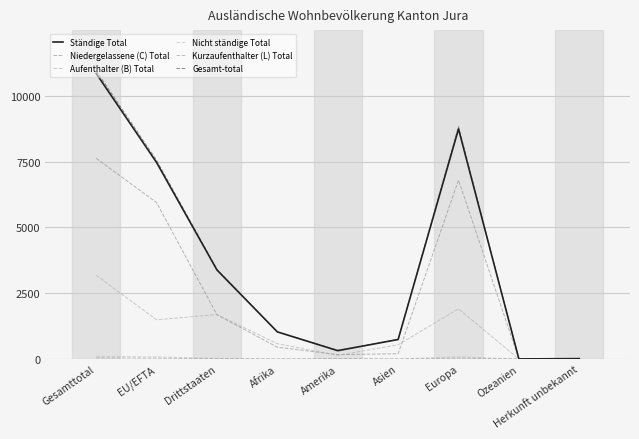

Where is Nicht ständige Total nearest to the value 53?

Drittstaaten